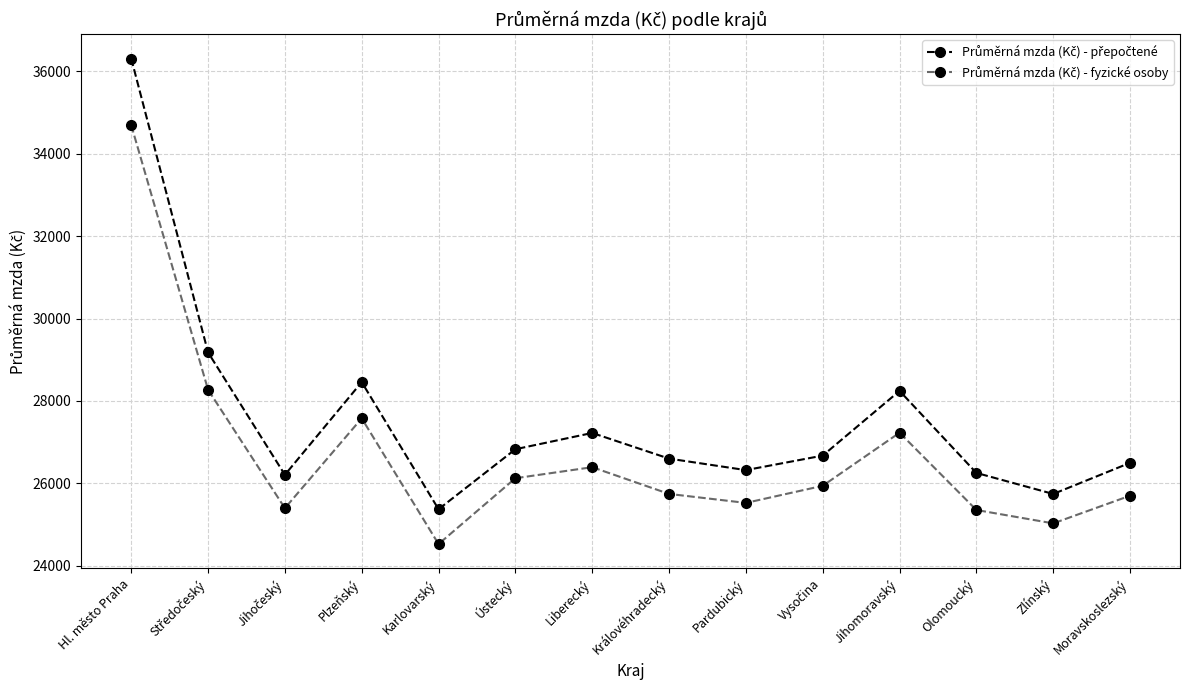

What is the label of the 10th point from the right?

Karlovarský